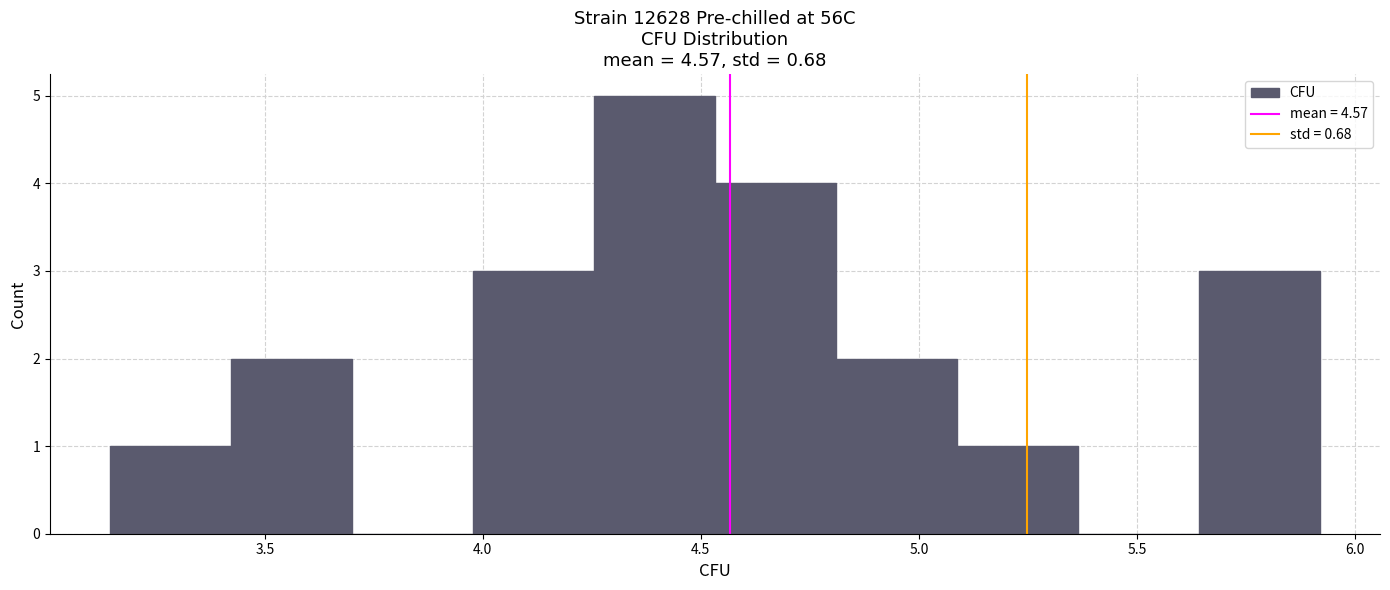

What is the height of the bar covering 4.80 to 5.10 on the x-axis? Neither the bar edges nor the heights are printed on the chart, so give them approximately, as read against the axes.

2